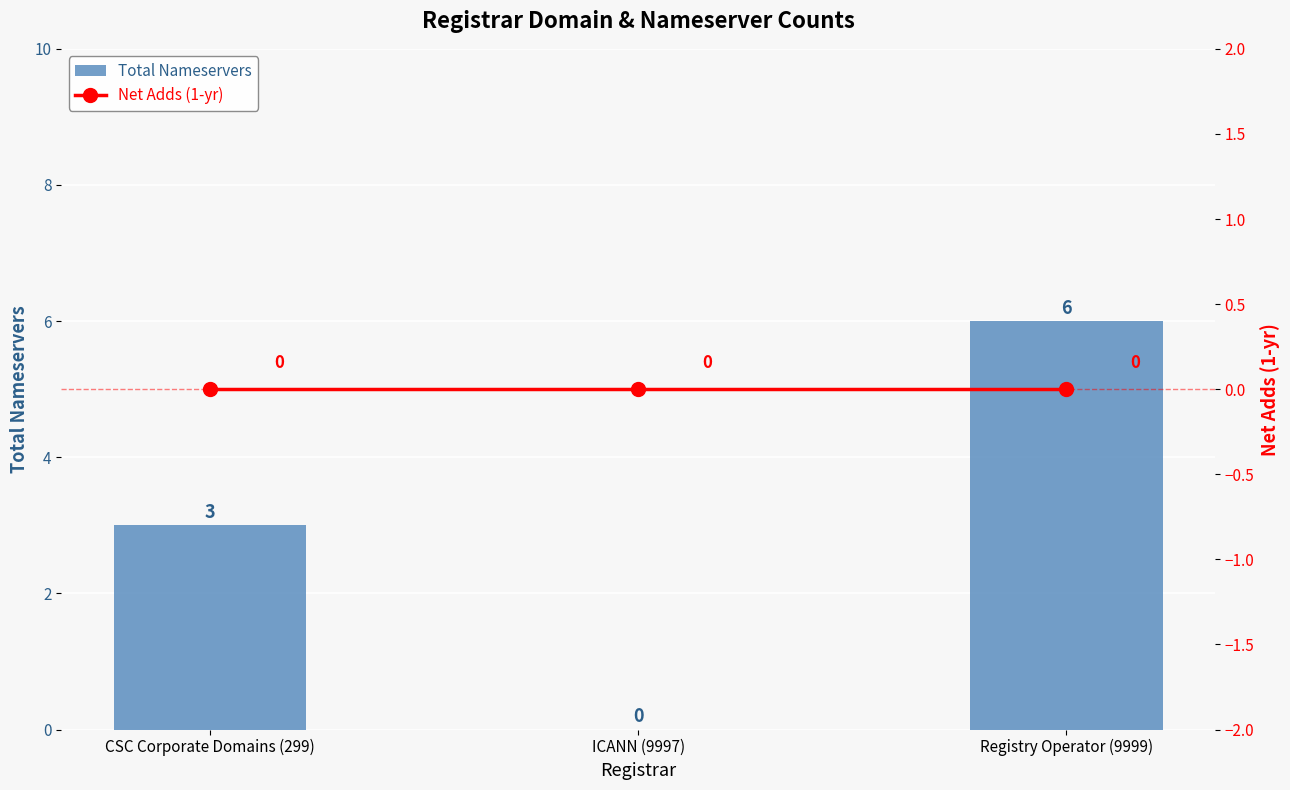

What are all the series names shown in the legend?

Total Nameservers, Net Adds (1-yr)